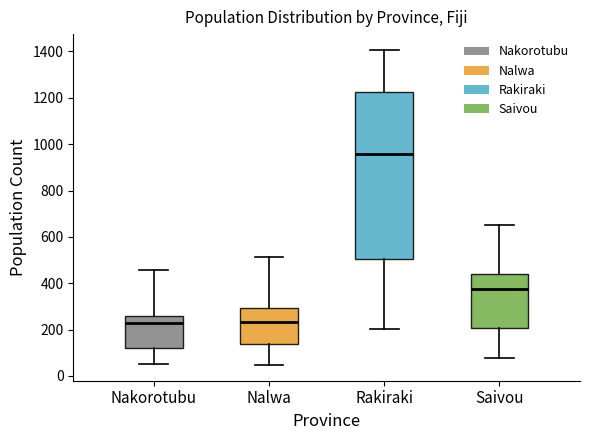

Where does the upper whisker of the box for Saivou end on the y-axis? The values are not printed on the chart, so give them approximately, as read against the axis.

660